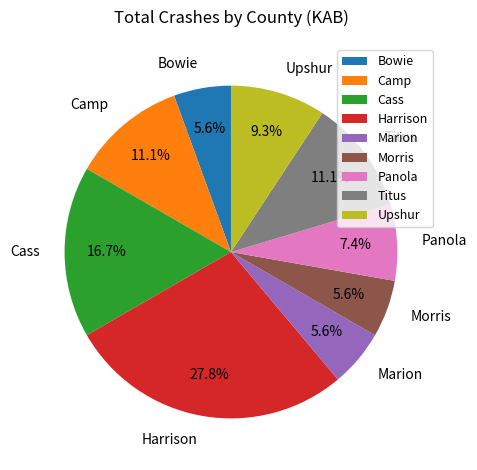

To the nearest percent, what is the difference between the Harrison and Panola slice percentages?

20%